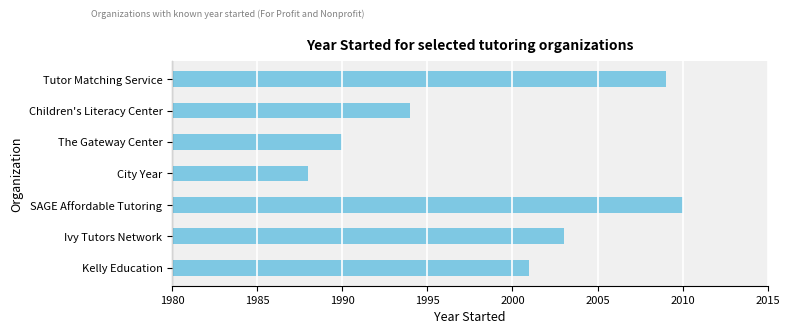

The chart shows a value of 1994 at Children's Literacy Center. True or false?

True